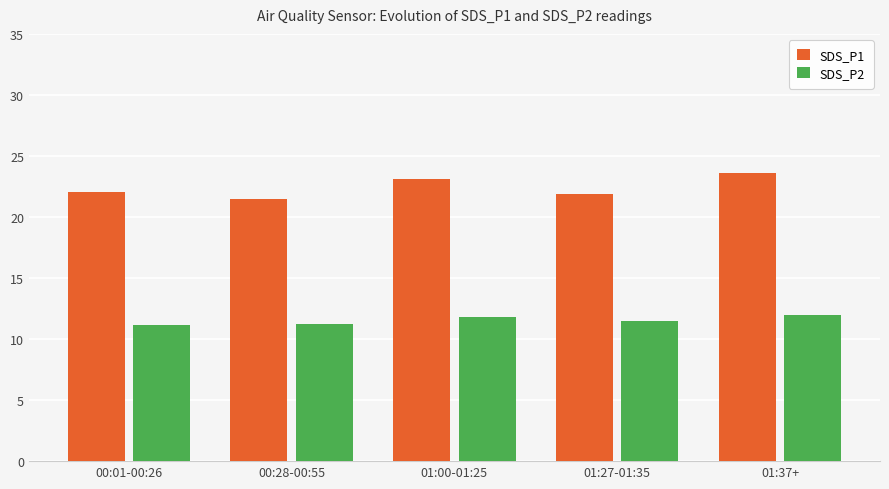

What is the value of the SDS_P1 bar at the 2nd from the left?

21.5